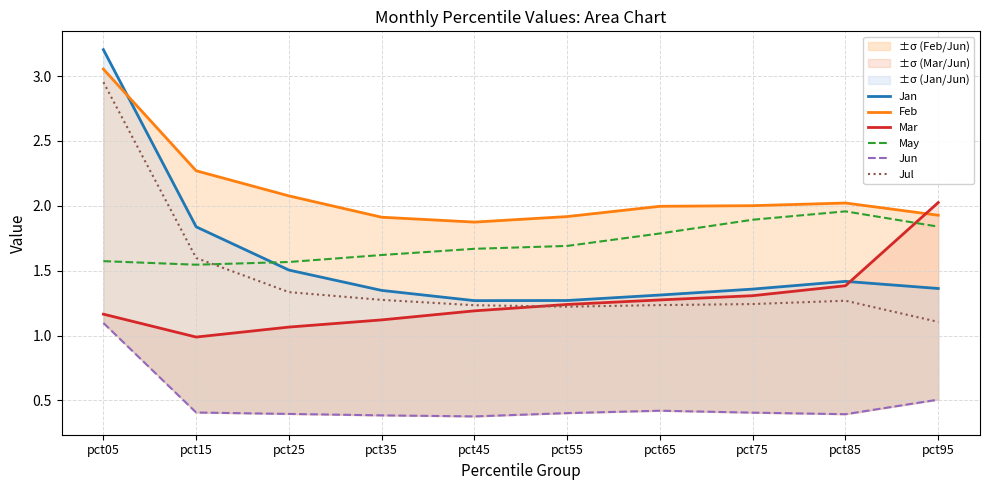

How many categories are shown in the chart?

10